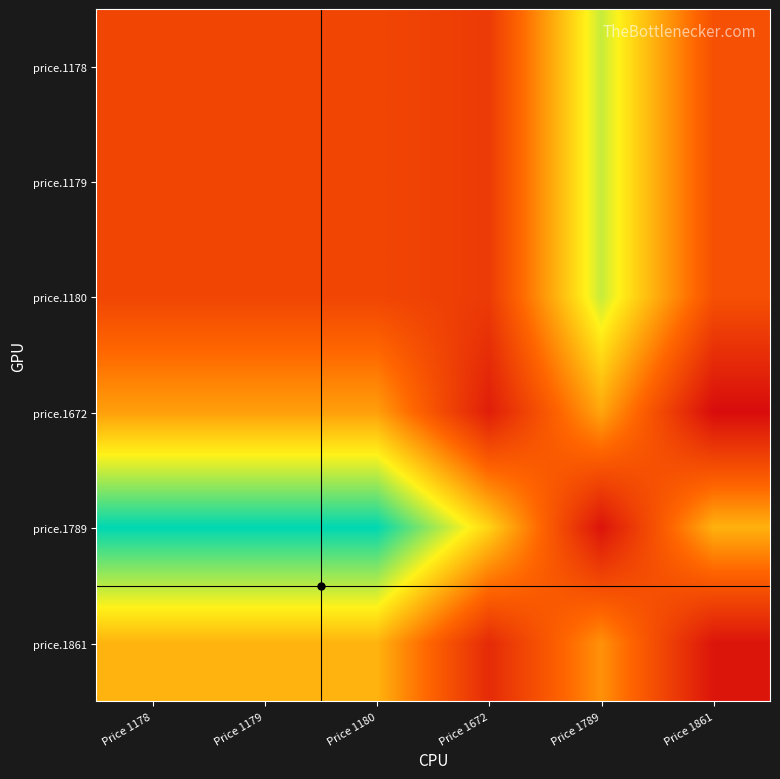

Reading right to left, what are all the values shown in this chart?

price.1178: Price 1861=65	Price 1789=185	Price 1672=45	Price 1180=55	Price 1179=55	Price 1178=55
price.1179: Price 1861=65	Price 1789=185	Price 1672=45	Price 1180=55	Price 1179=55	Price 1178=55
price.1180: Price 1861=65	Price 1789=185	Price 1672=45	Price 1180=55	Price 1179=55	Price 1178=55
price.1672: Price 1861=2	Price 1789=122	Price 1672=18	Price 1180=118	Price 1179=118	Price 1178=118
price.1789: Price 1861=129	Price 1789=9	Price 1672=149	Price 1180=249	Price 1179=249	Price 1178=249
price.1861: Price 1861=10	Price 1789=110	Price 1672=30	Price 1180=130	Price 1179=130	Price 1178=130